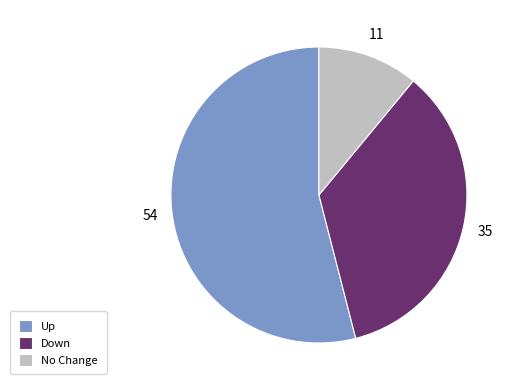

Combined, do Down and No Change account for over 50%?

No